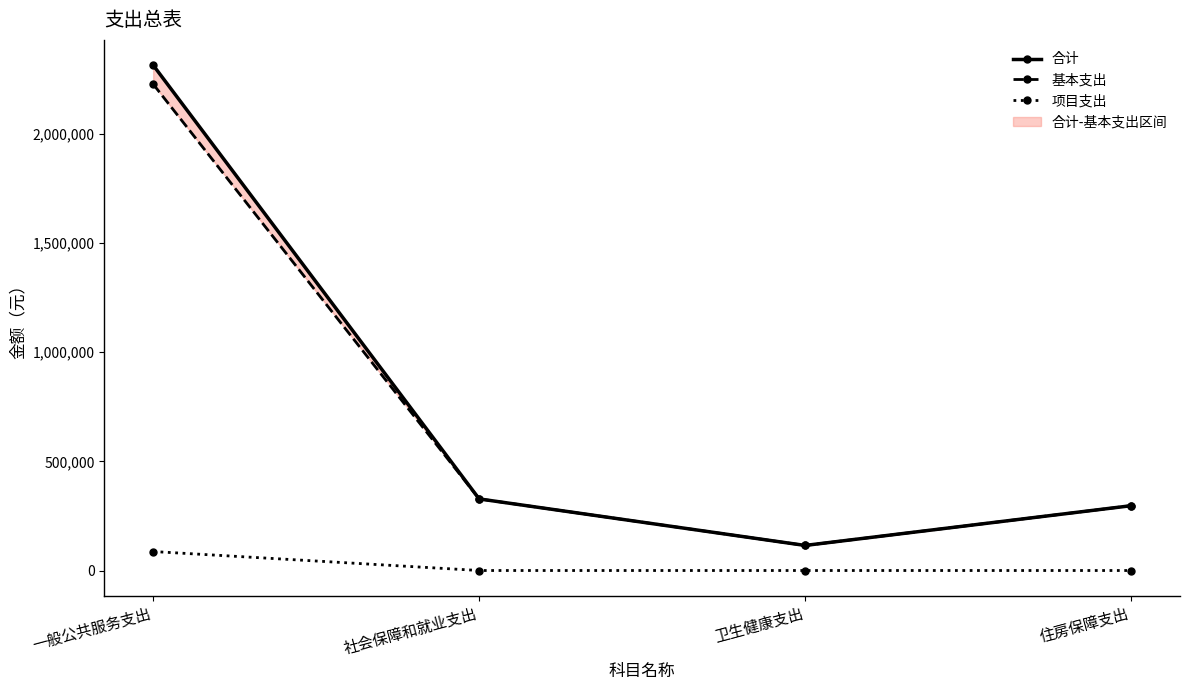

How many values in the 基本支出 series are below 328128?

2